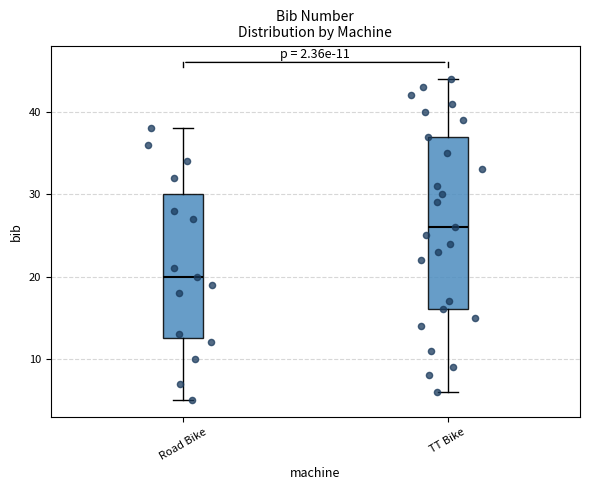

Which box has the lowest median line?

Road Bike